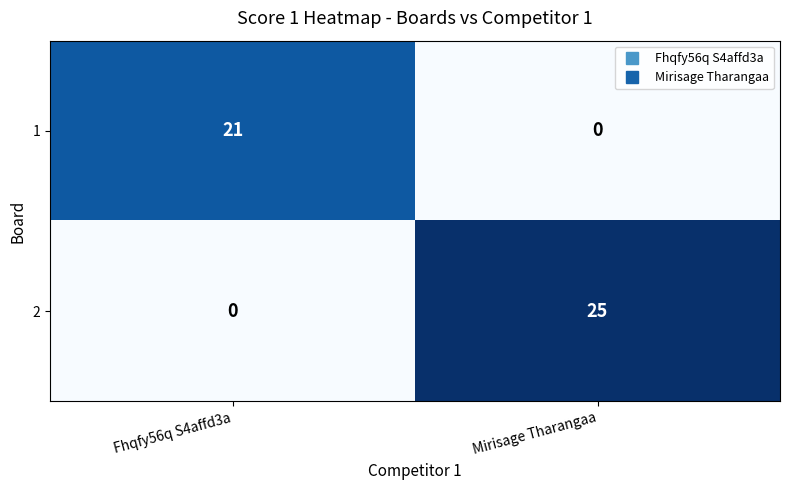

The value of 2 at Mirisage Tharangaa is 25. True or false?

True